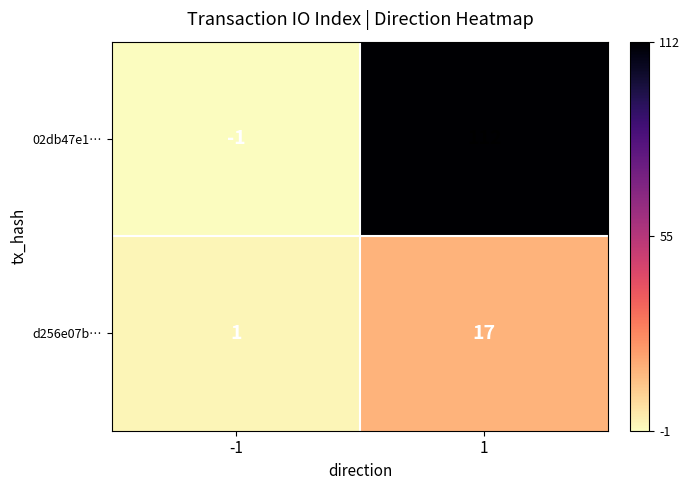

What is the approximate value of d256e07b… at 1, to the nearest 5?

15